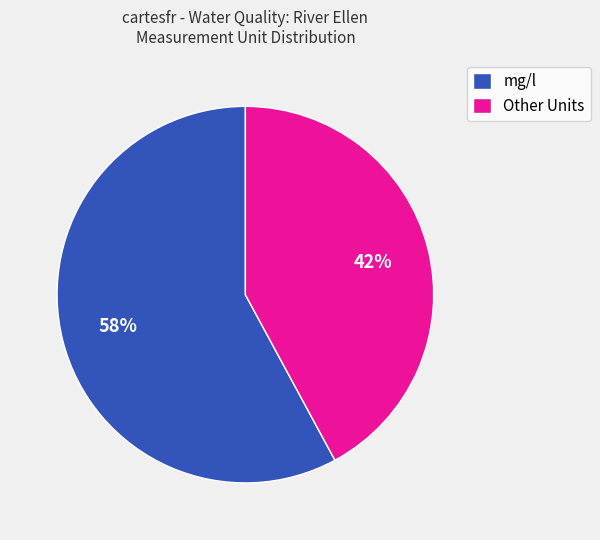

What is the smallest slice in the pie chart?

Other Units